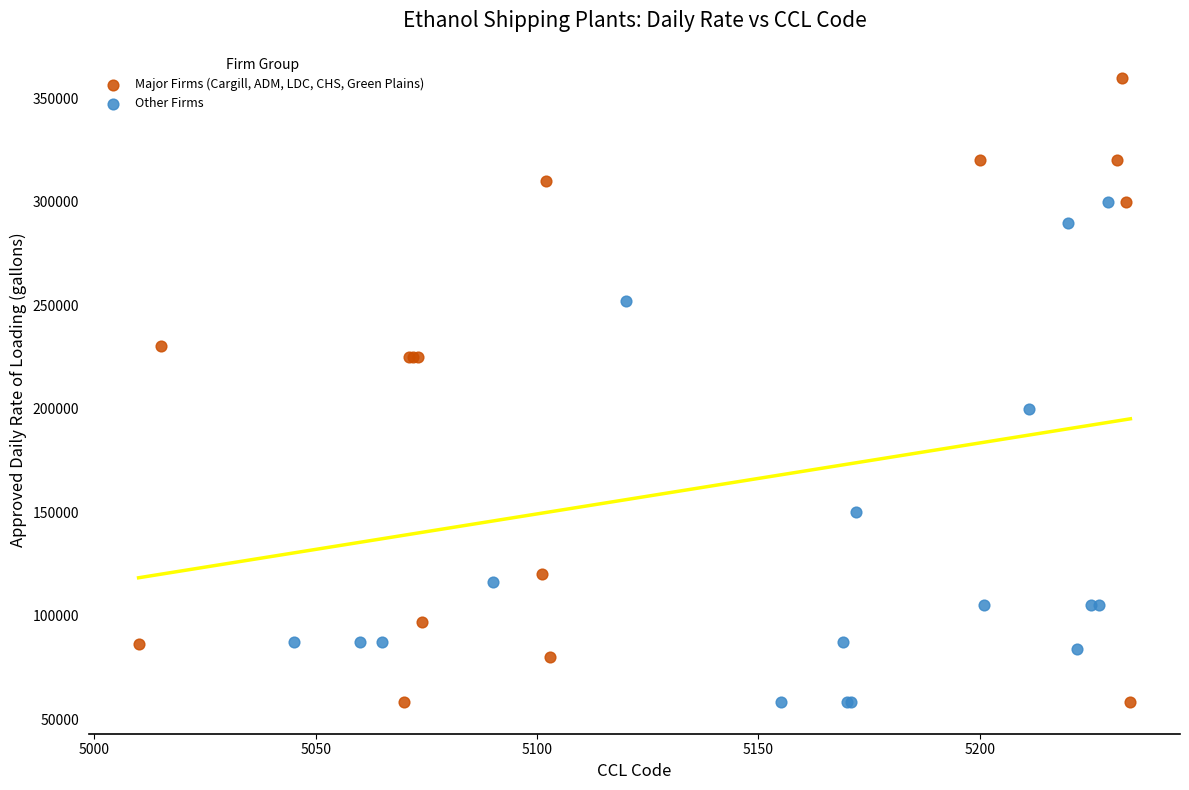

Which series reaches the maximum Y coordinate?

Major Firms (Cargill, ADM, LDC, CHS, Green Plains)